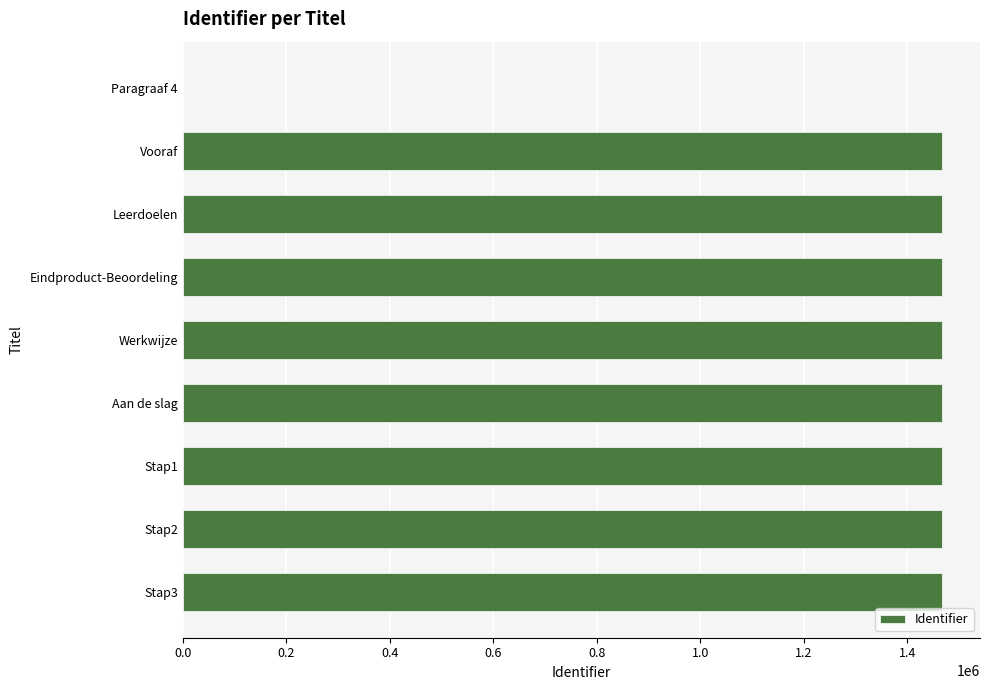

Where is the data nearest to the value 733433?

Vooraf